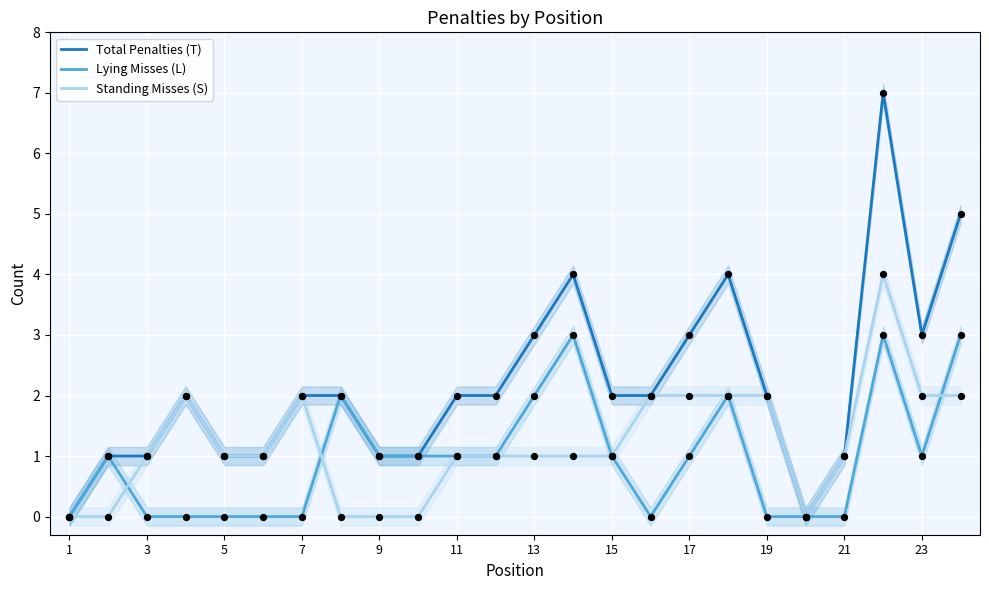

Which series reaches the minimum Y coordinate?

Total Penalties (T)